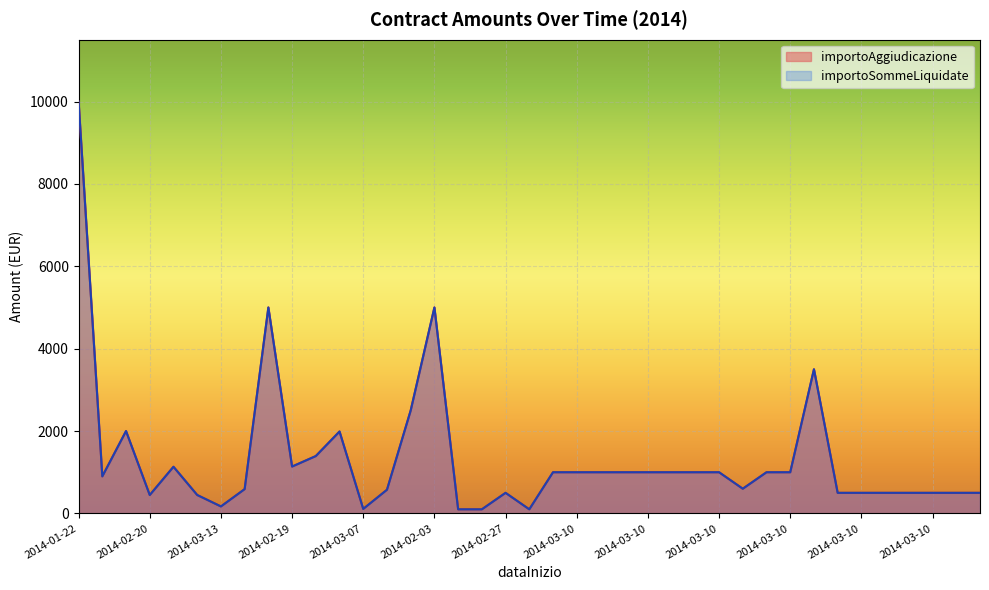

What is the maximum value shown in the chart?

10000.0